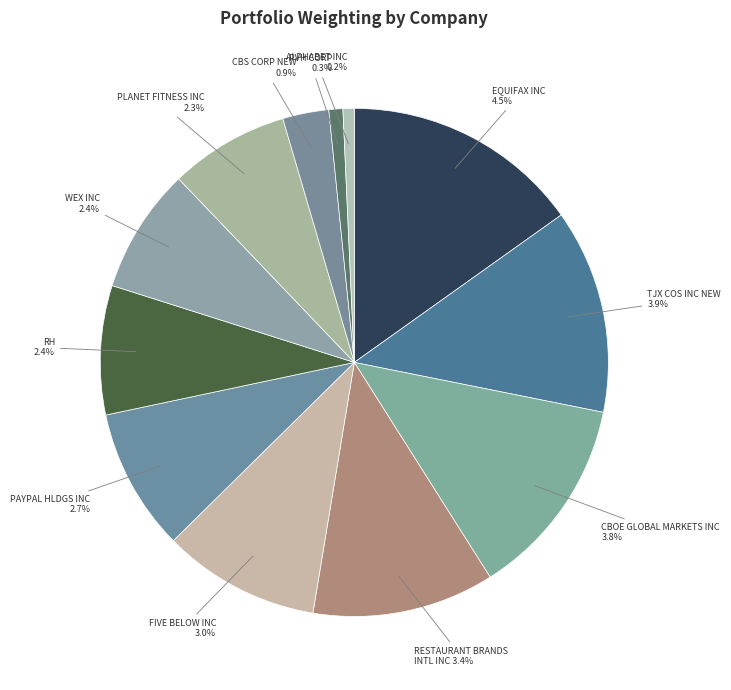

To the nearest percent, what is the average slice percentage?

8%